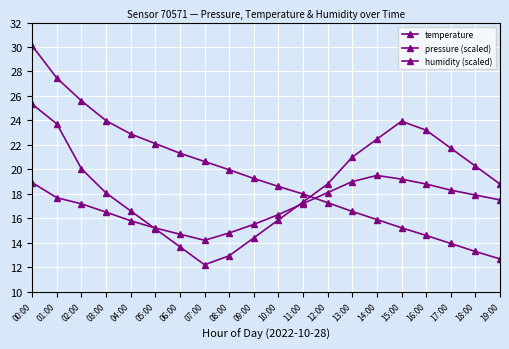

Does the chart have visible grid lines?

Yes